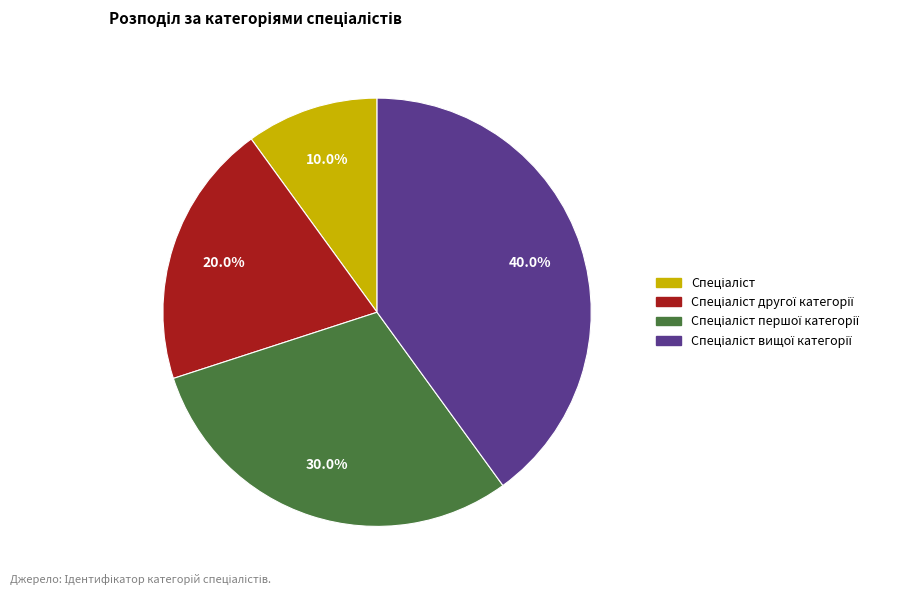

Does any single category account for the majority?

No